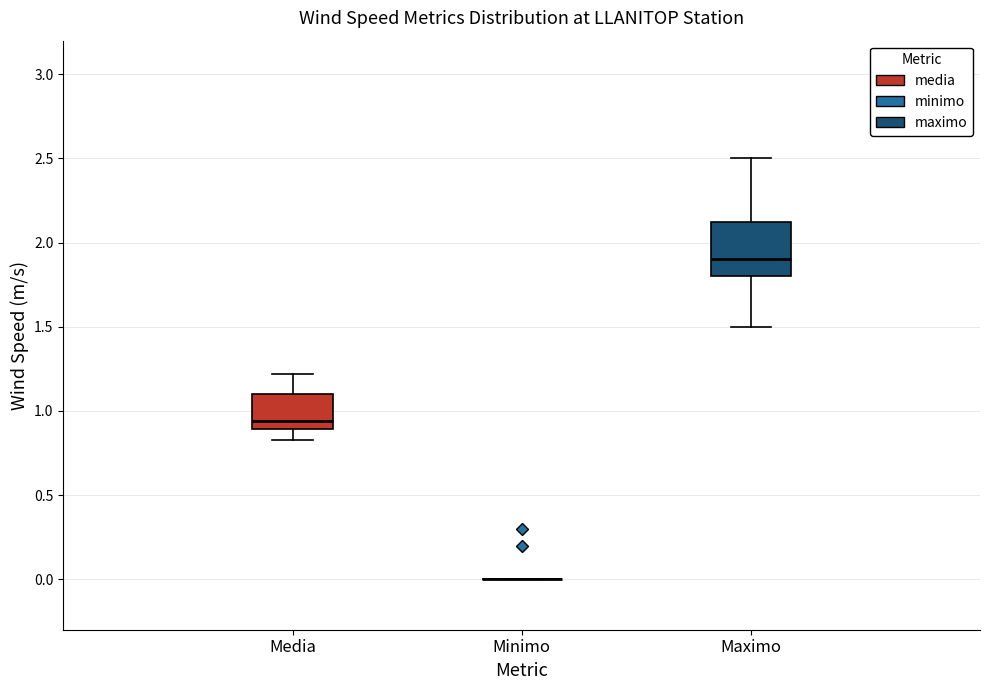

Reading left to right, read every box against the y-axis: the position of its median line, the range the box covers, and the ends of its whiskers. The values are not printed on the chart, so give them approximately, as read against the axis.

Media: median 0.95, box 0.90 to 1.10, whiskers 0.85 to 1.20
Minimo: box collapsed to a line at 0.00, whiskers 0.00 to 0.00
Maximo: median 1.90, box 1.80 to 2.15, whiskers 1.50 to 2.50